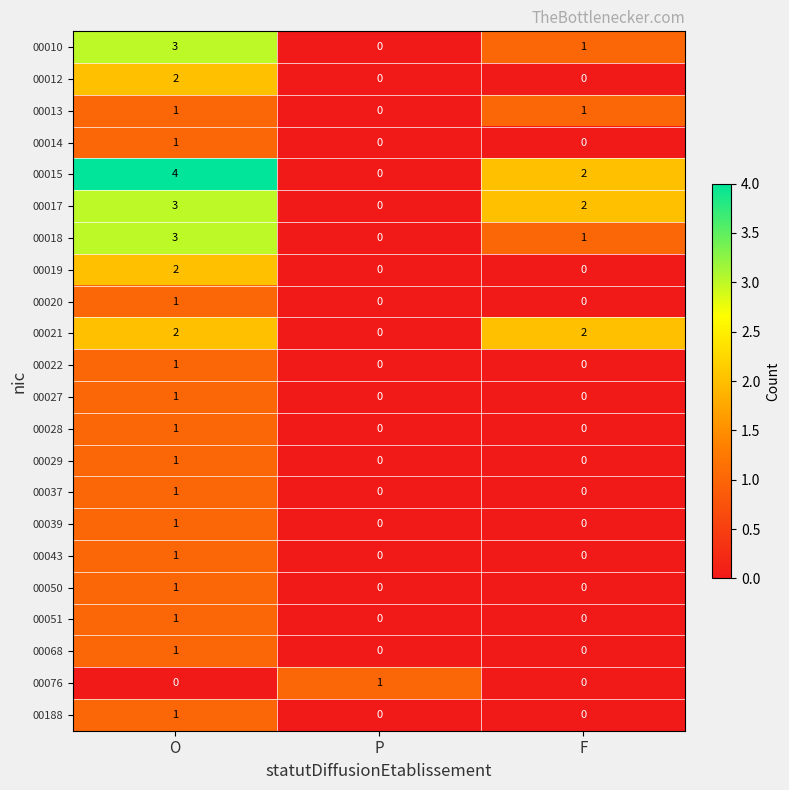

True or false: 00020 has a value of 0 at F.

True